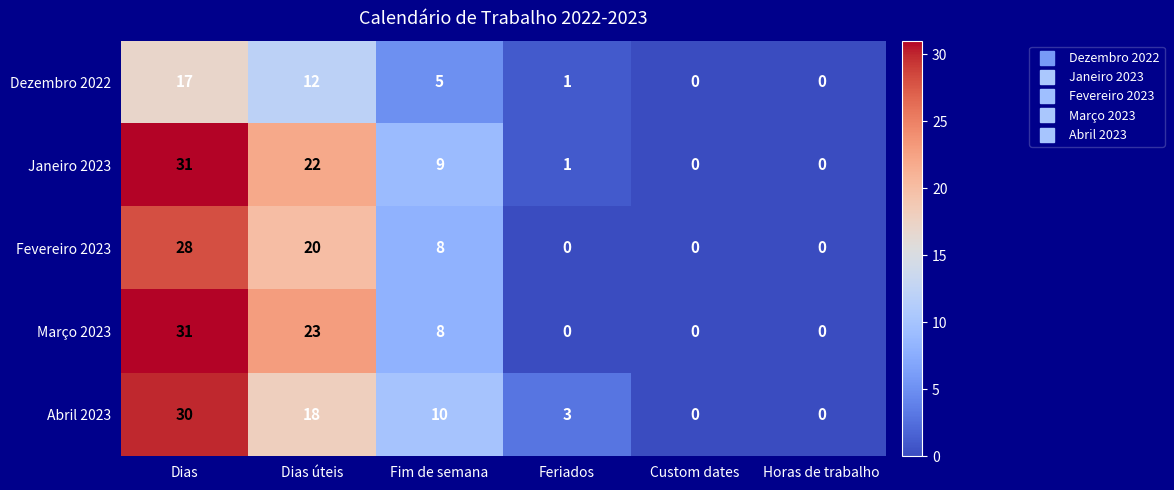

Where does the Janeiro 2023 series first go above 9?

Dias